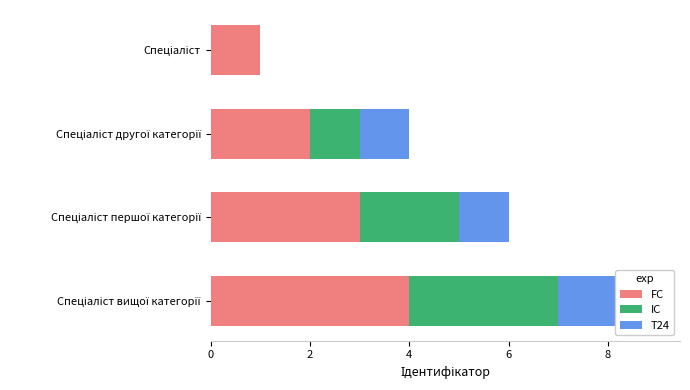

True or false: T24 has a value of 2 at 4.

False